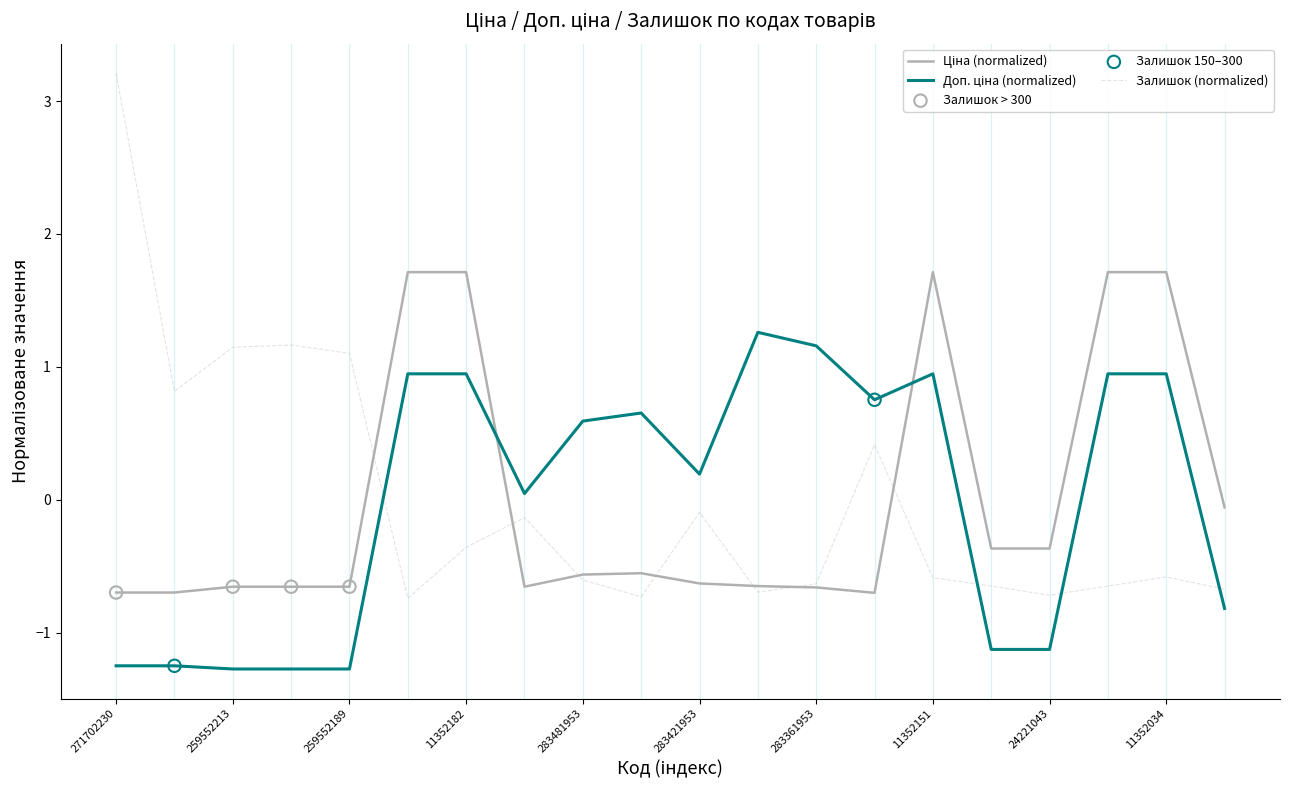

What is the maximum value shown in the chart?

3.2